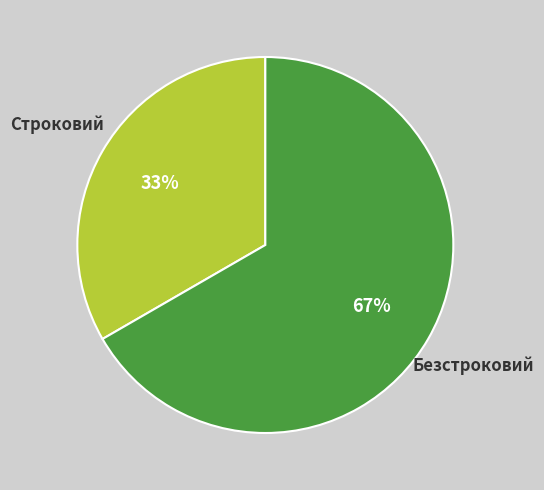

The Строковий slice represents 33% of the pie. True or false?

True